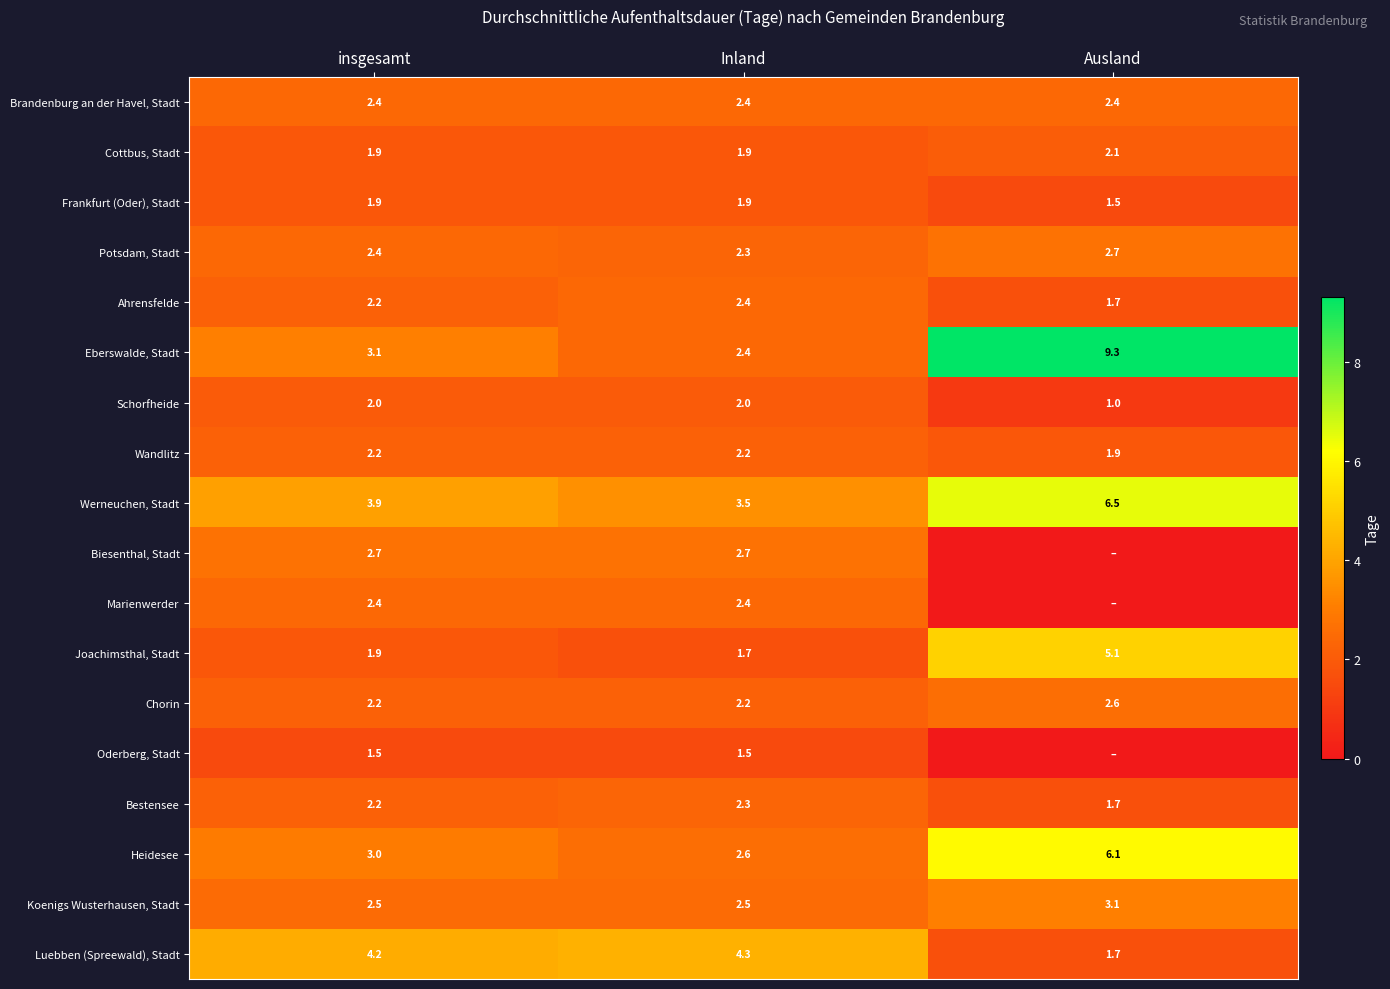

Which category has the highest value across all series?

Ausland